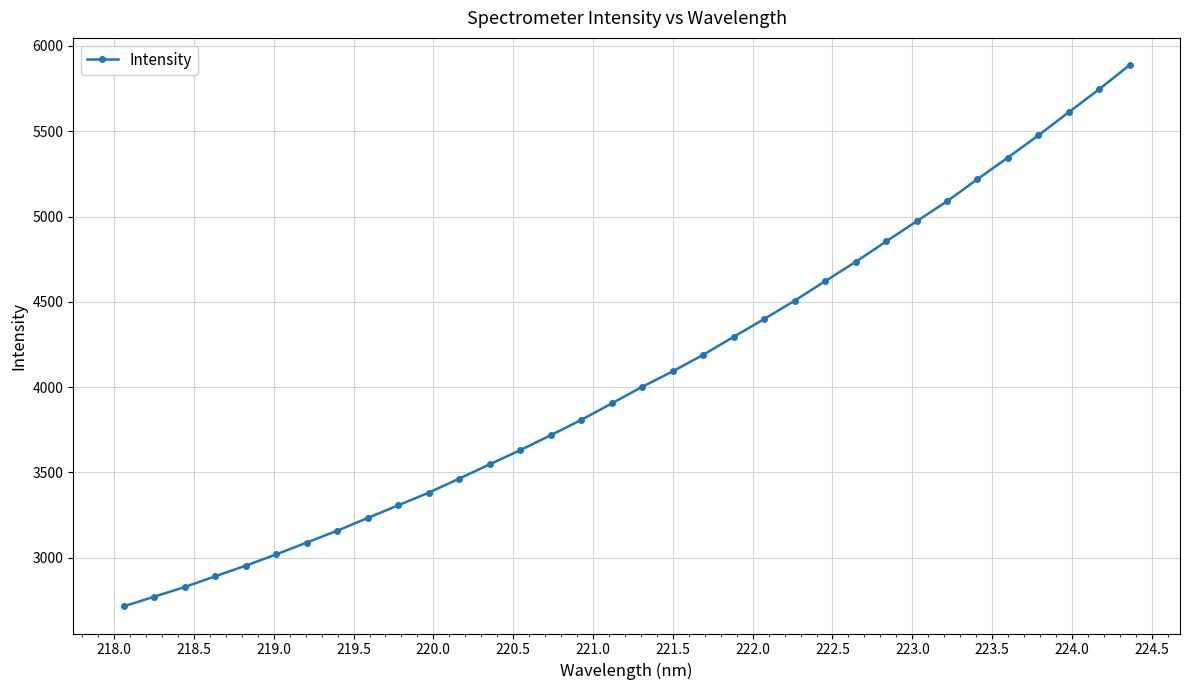

How many data points does each series have?

34